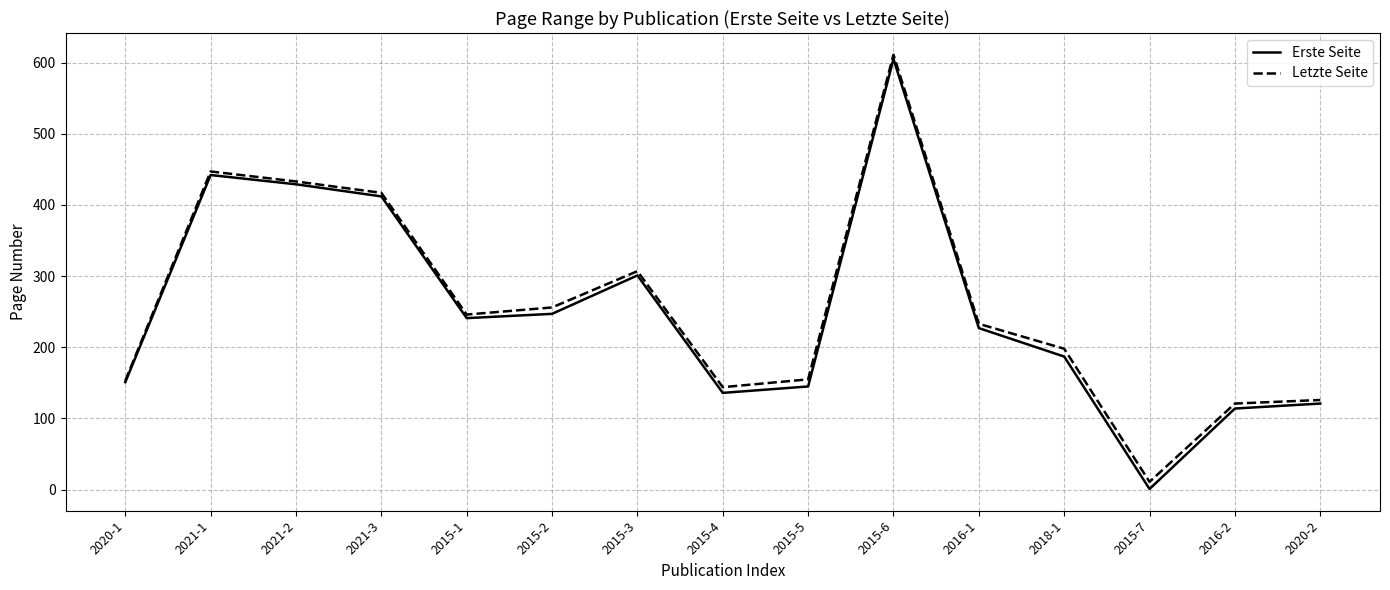

Is the value of Erste Seite at 2015-6 greater than the value of Letzte Seite at 2016-2?

Yes